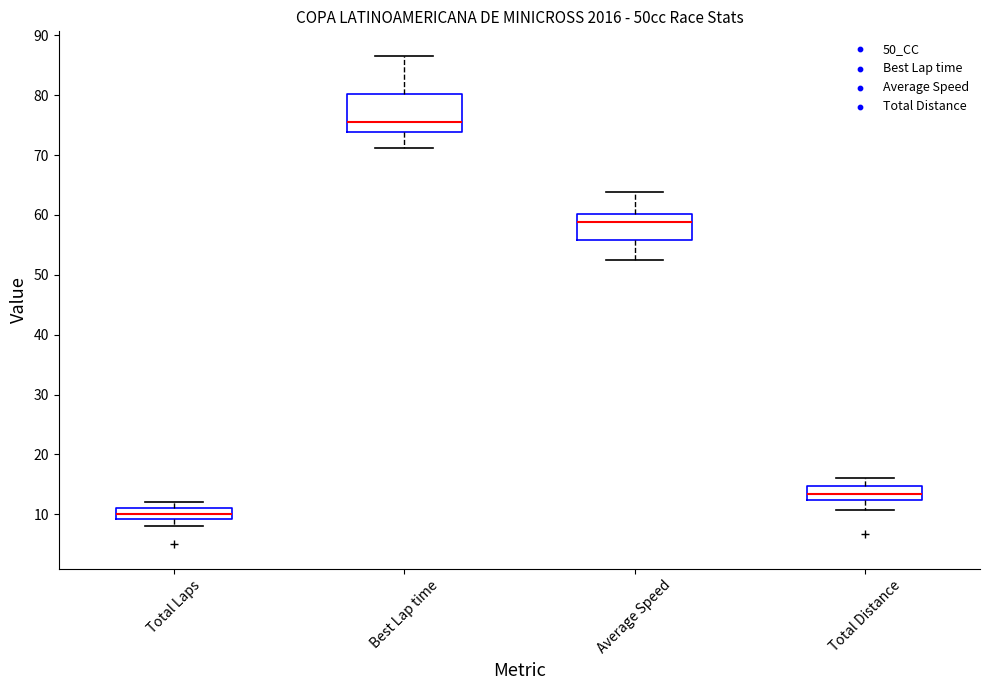

Which box is the tallest, from its lower edge to its upper edge?

Best Lap time